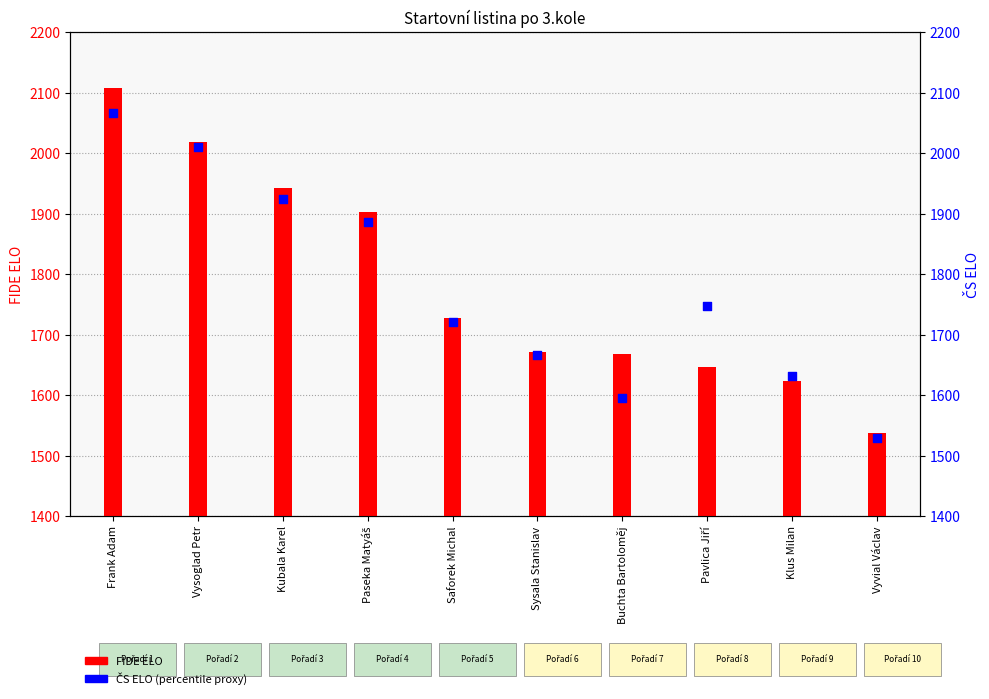

Which series has the largest total across all categories?

FIDE ELO